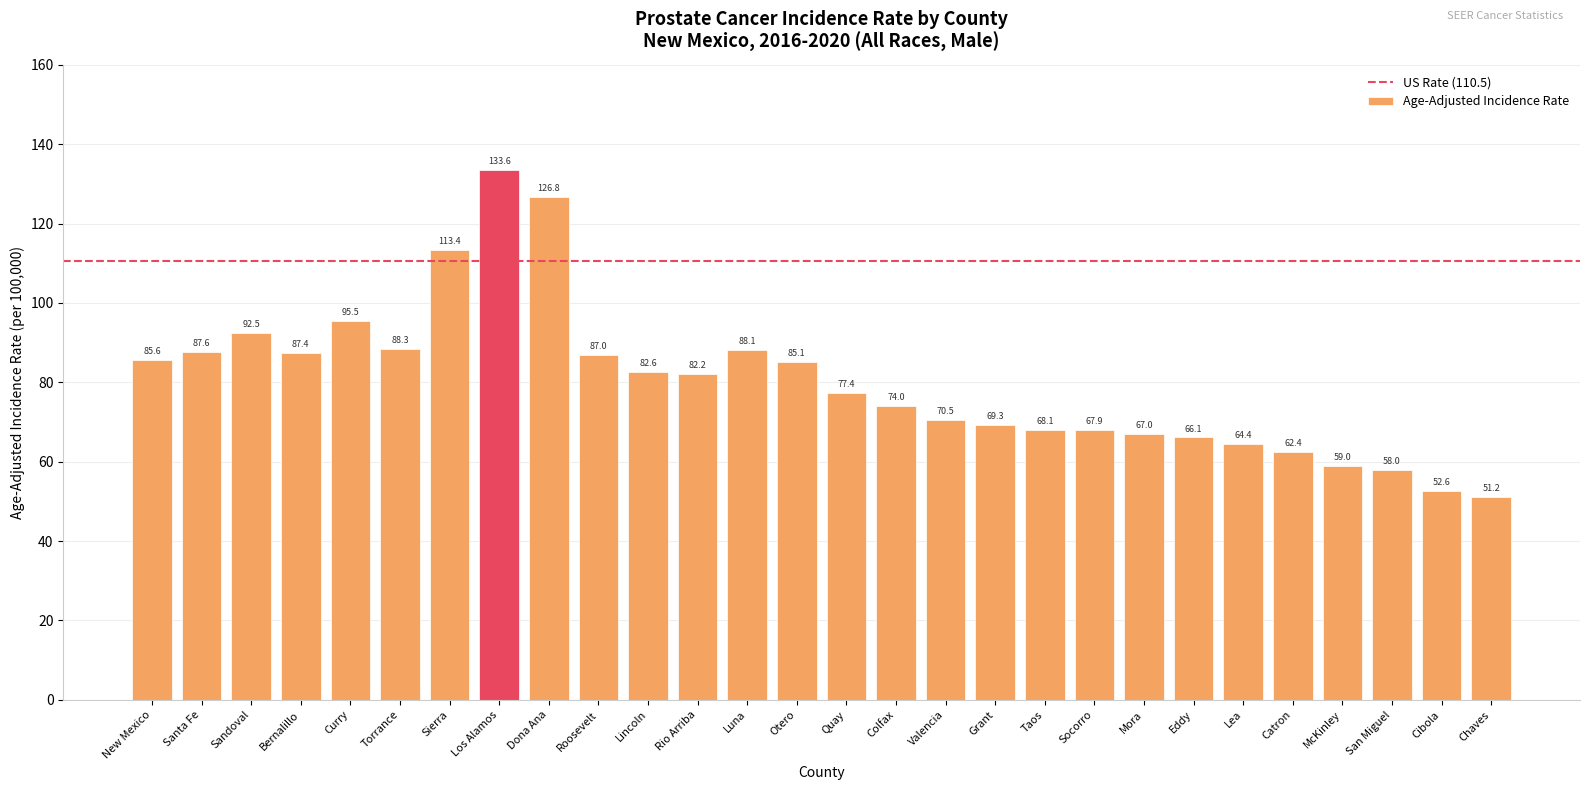

The value at Eddy is 66.1. True or false?

True